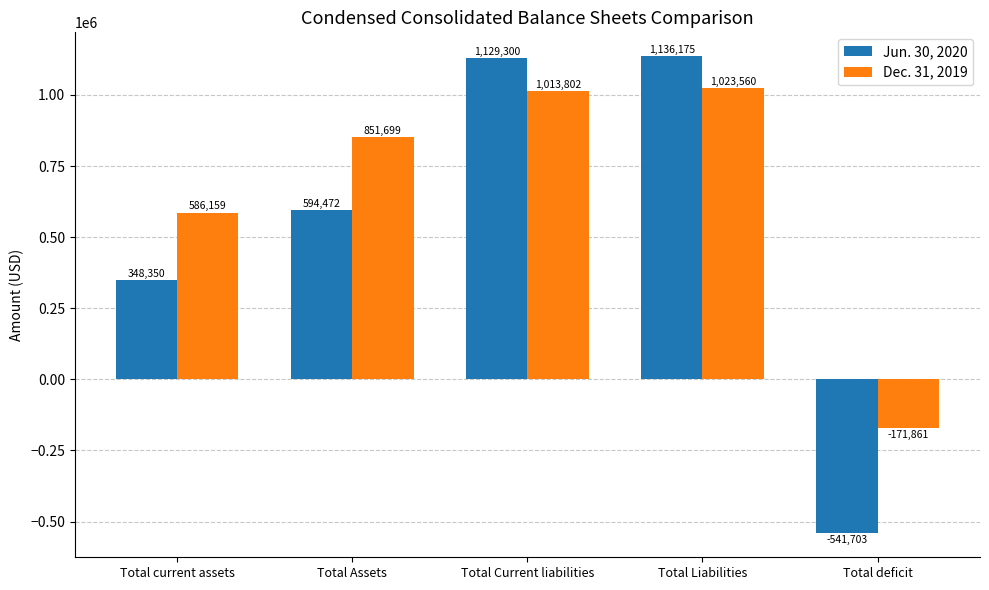

Reading left to right, list all the values displayed in this chart.

Jun. 30, 2020: 348350	594472	1129300	1136175	-541703
Dec. 31, 2019: 586159	851699	1013802	1023560	-171861